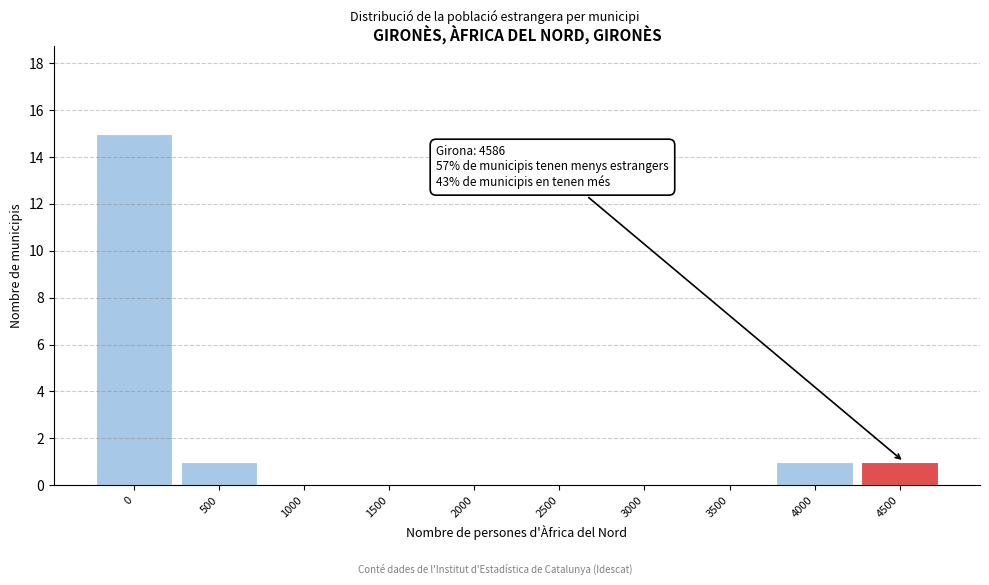

Reading right to left, list all the values displayed in this chart.

4500=1	4000=1	3500=0	3000=0	2500=0	2000=0	1500=0	1000=0	500=1	0=15